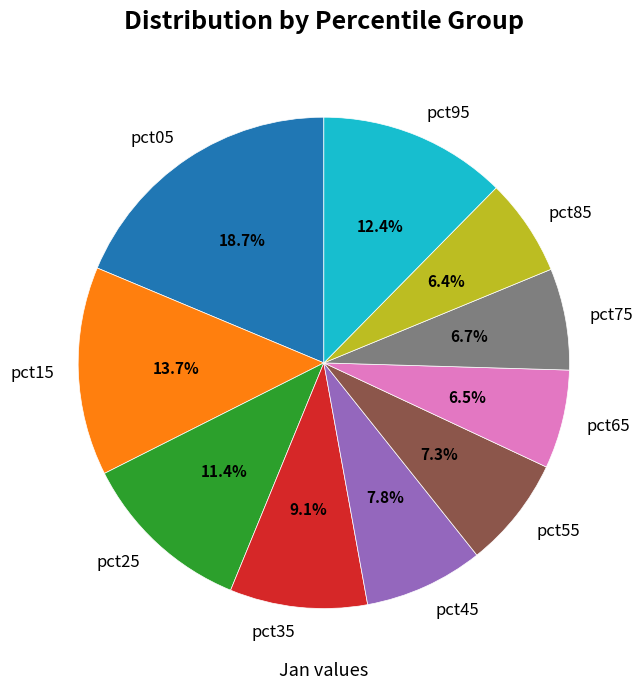

Is it true that pct95 is 6% of the pie?

False